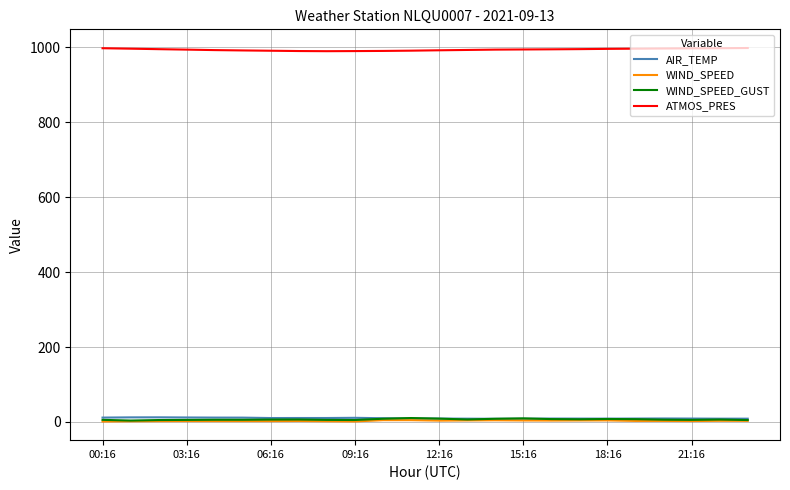

How many lines are shown in the chart?

4